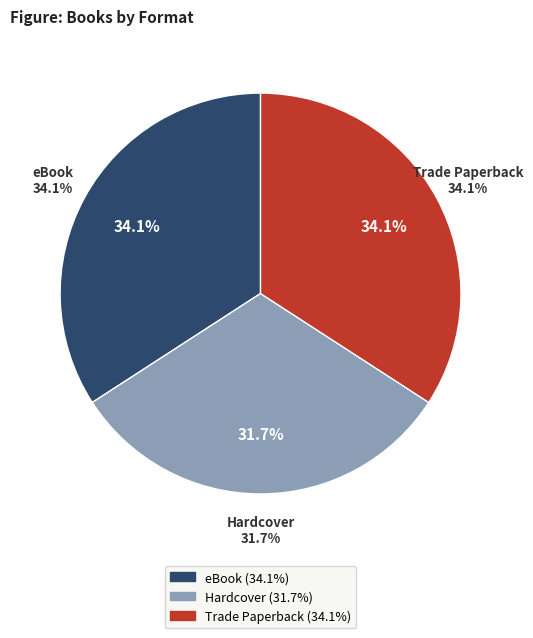

Rank the categories by value from highest to lowest.

Trade Paperback, eBook, Hardcover